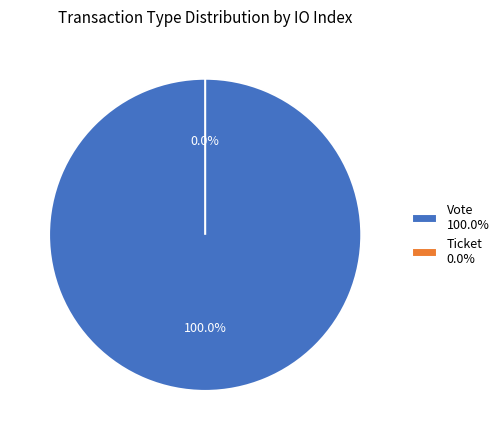

How many segments does this pie chart have?

2